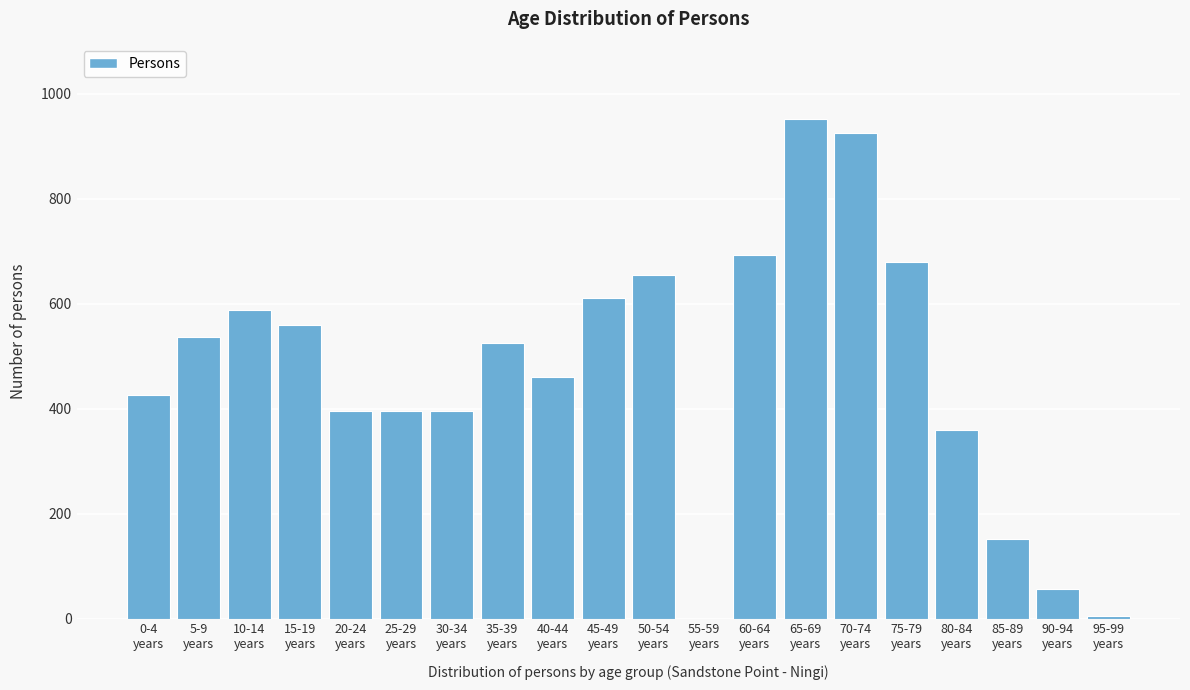

What is the sum of all values?

9359